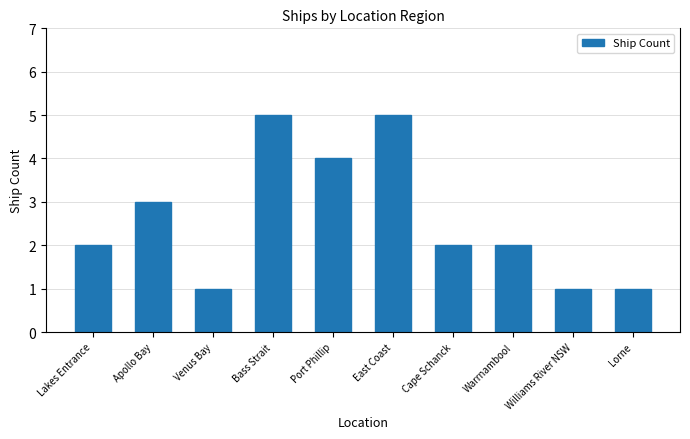

What is the sum of the values at Venus Bay and Lorne?

2